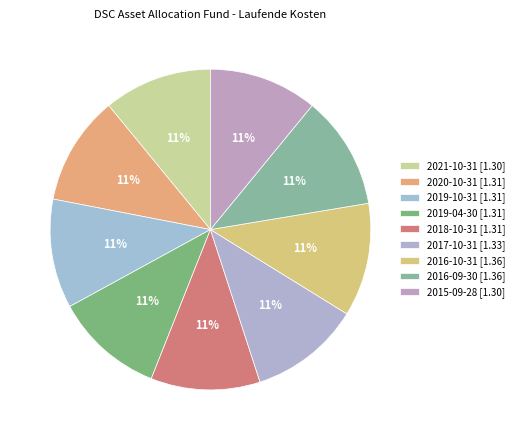

Which category has the biggest portion of the pie?

2016-10-31